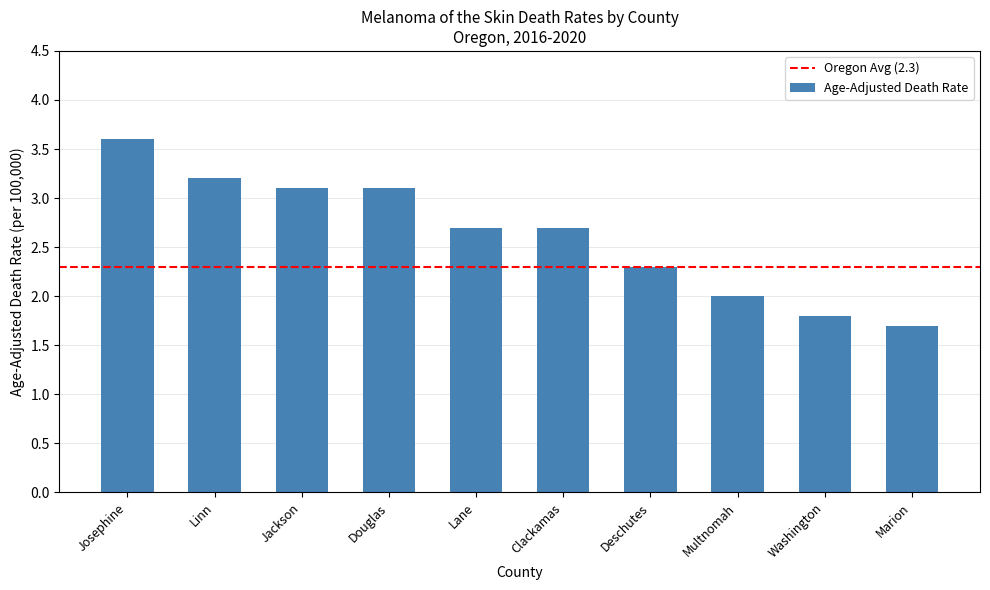

What value does the data have at Lane?

2.7